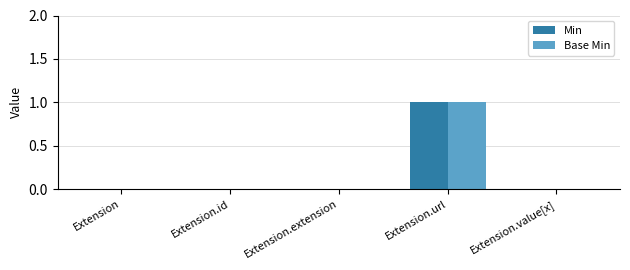

Which label corresponds to the largest value in the chart?

Extension.url